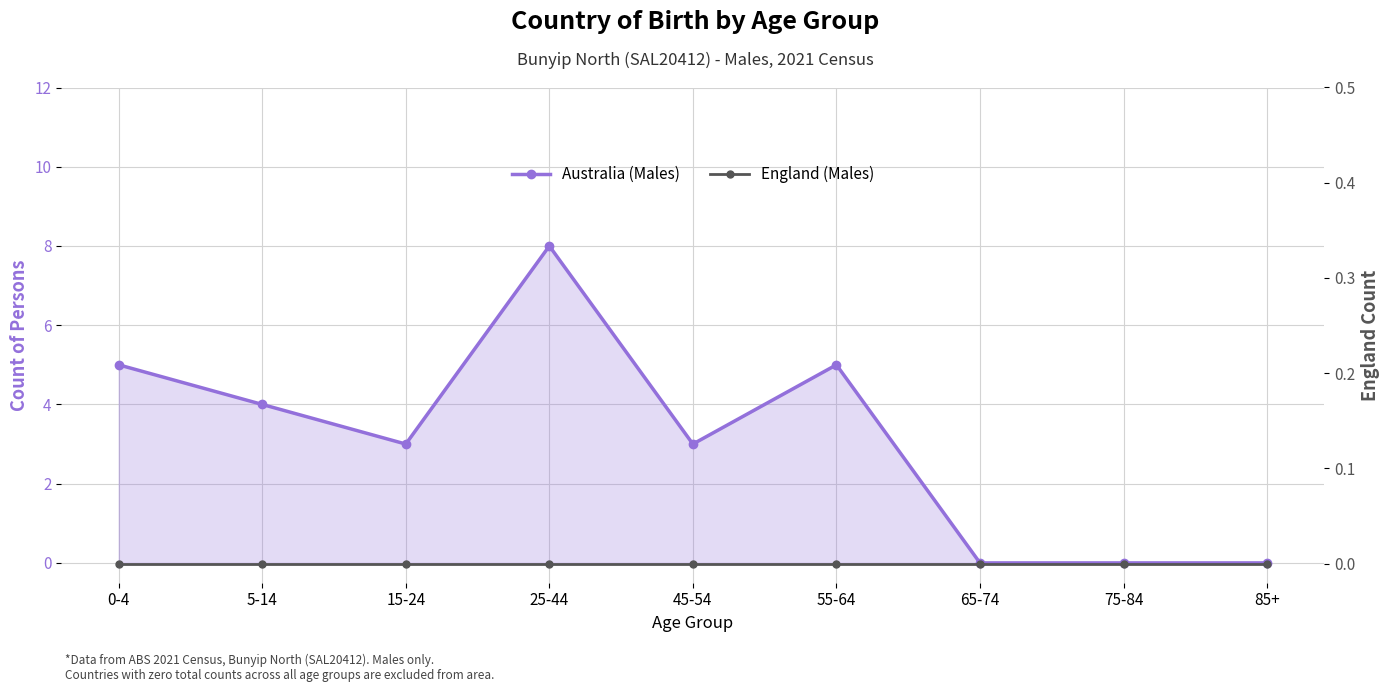

How many interior local peaks does the Australia (Males) series have?

2